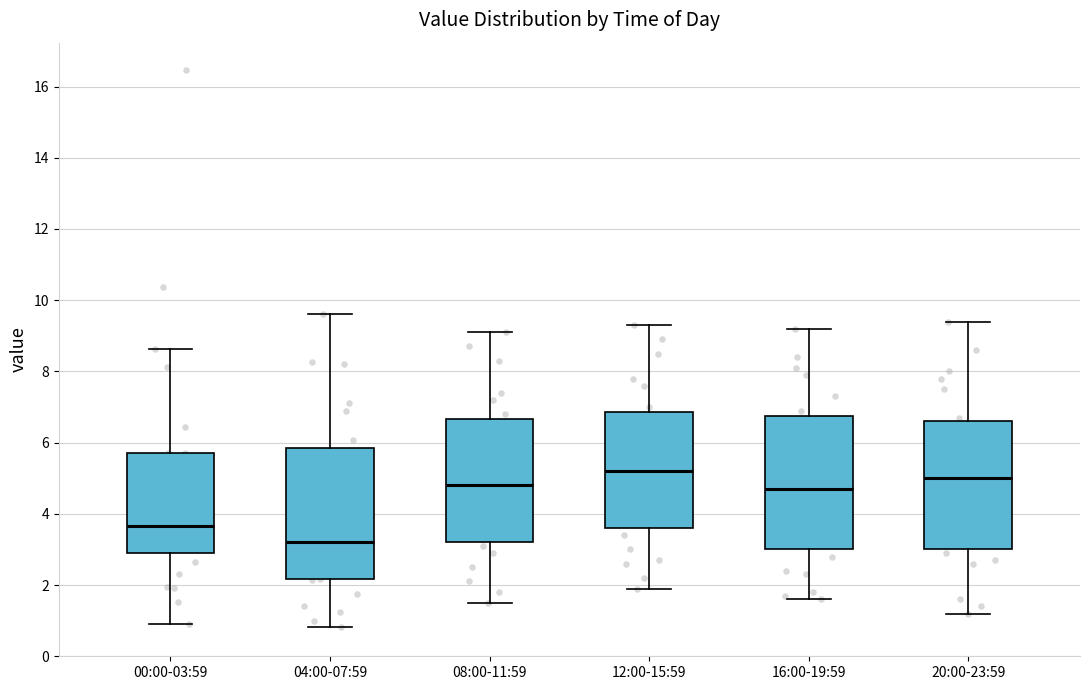

Which box's median line is the lowest?

04:00-07:59